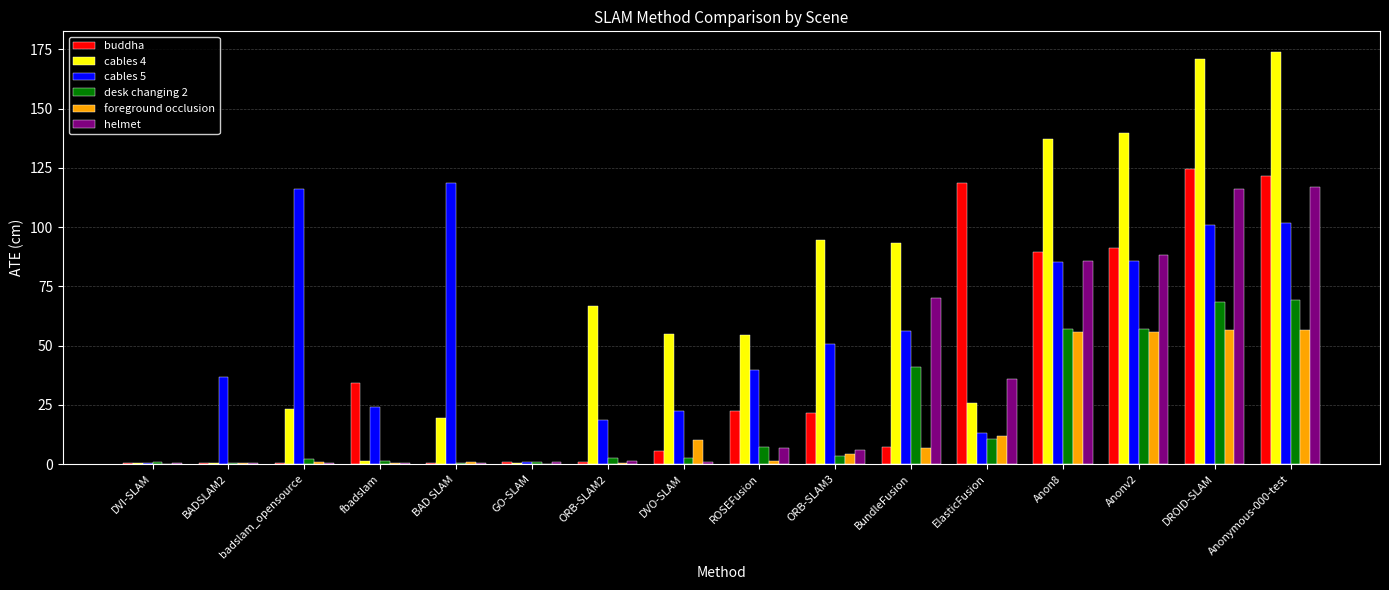

Where does the buddha series first go above 21?

fbadslam